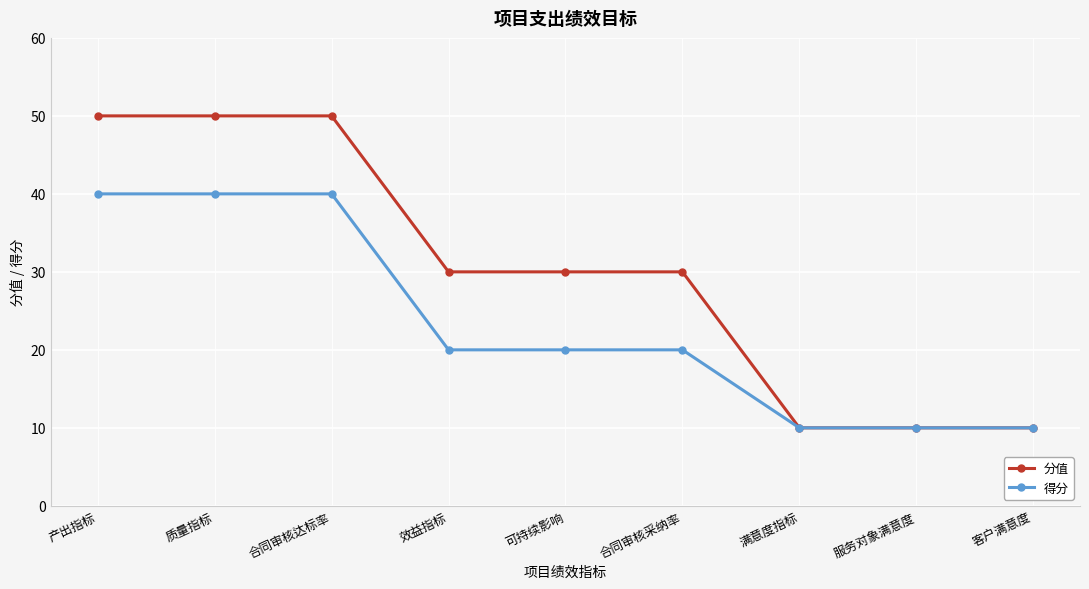

True or false: 得分 has a value of 13 at 效益指标.

False